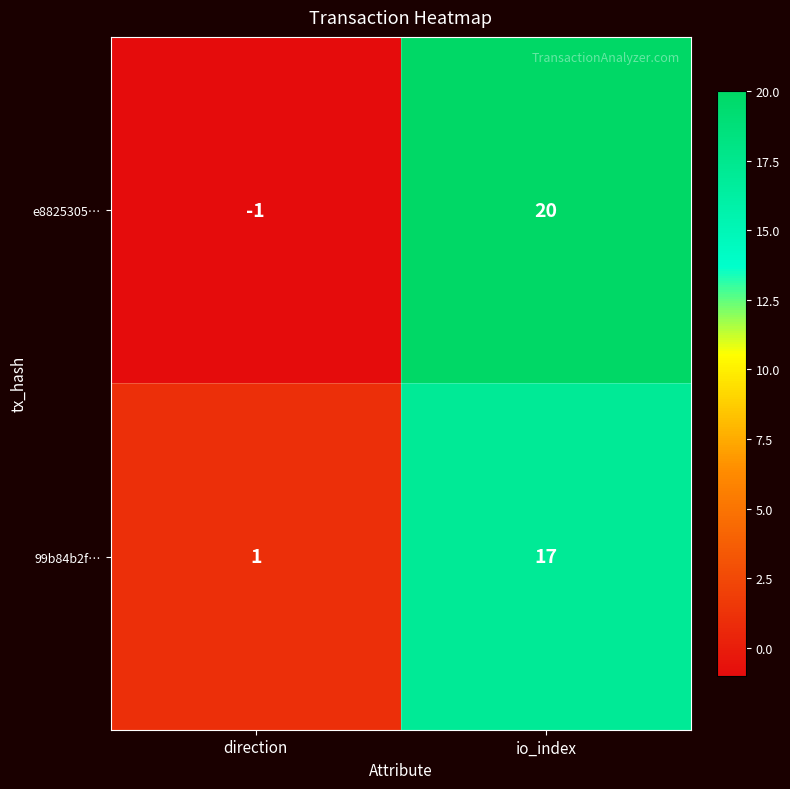

Which series has the largest total across all categories?

e8825305…